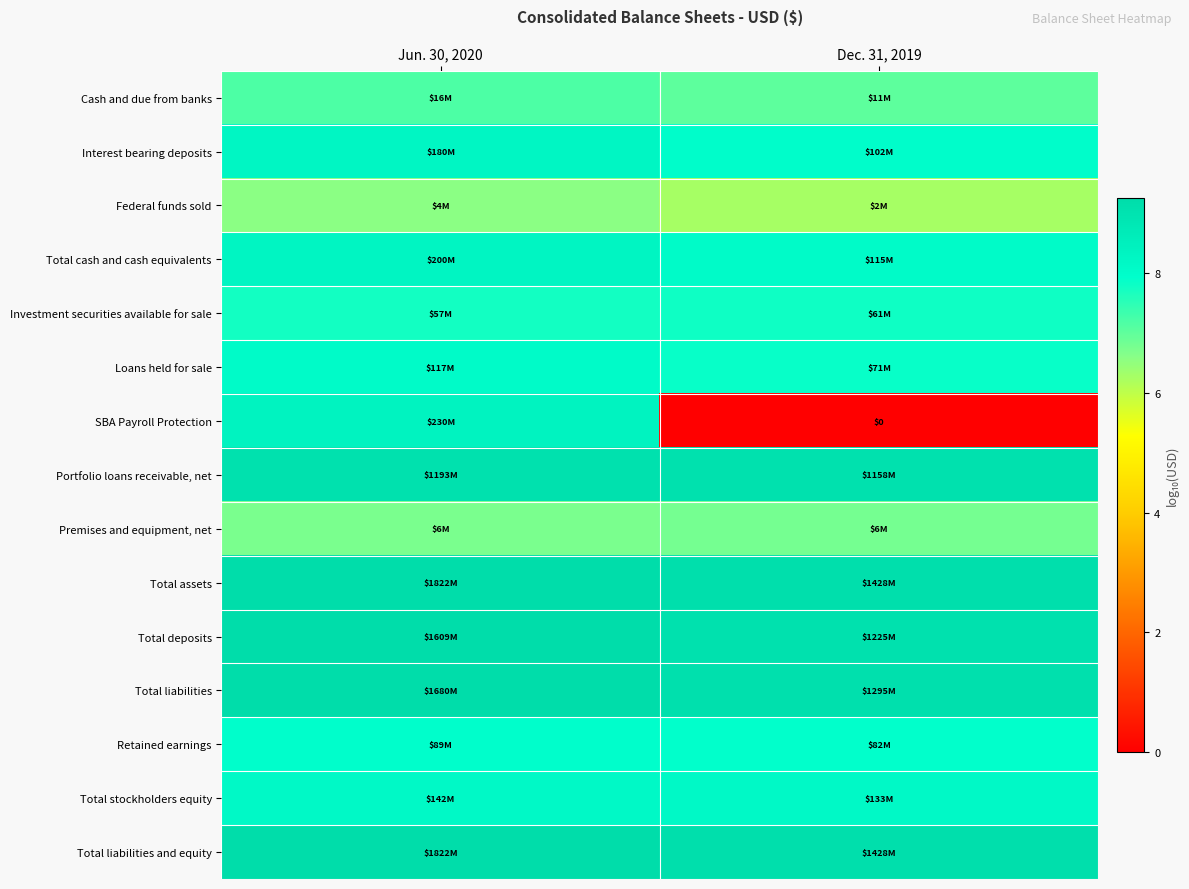

What is the difference between the highest and lowest values at Jun. 30, 2020?

2.7